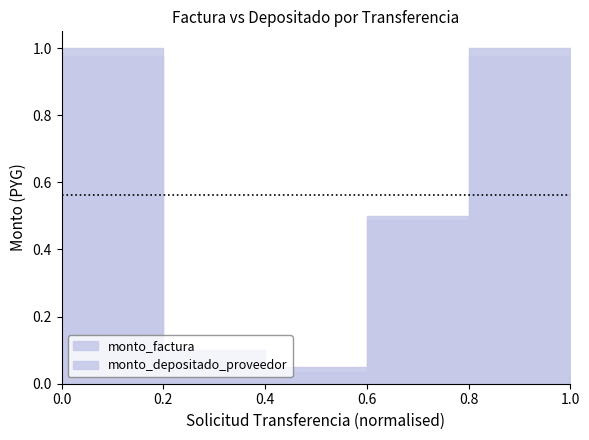

What is the average value of the monto_factura series?

0.5